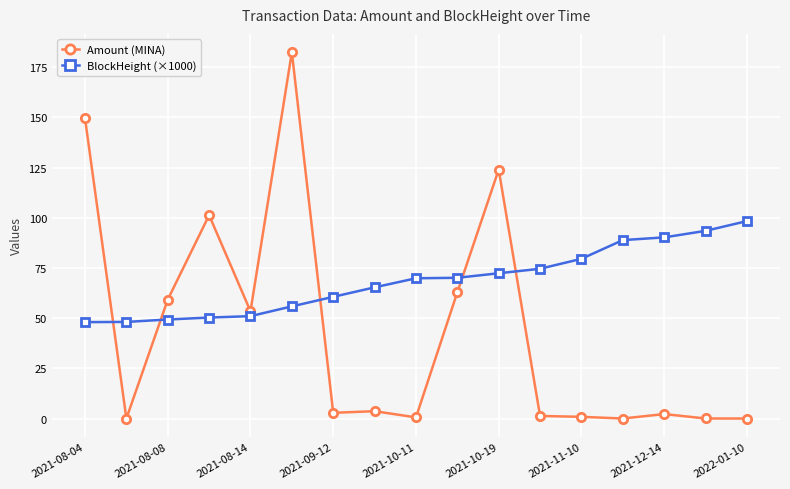

Which series has the widest spread of values?

Amount (MINA)